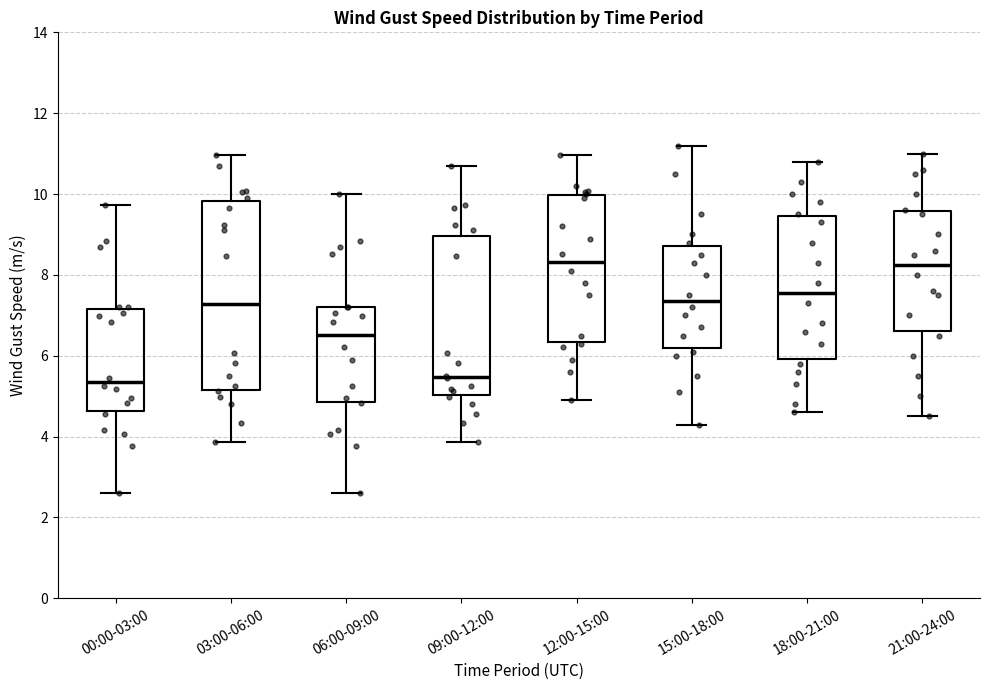

Reading left to right, transcribe this box plot: for each box, give where its median line is, the range the box spans, and where its two whiskers end, as read against the y-axis. The values are not printed on the chart, so give them approximately, as read against the axis.

00:00-03:00: median 5.4, box 4.6 to 7.2, whiskers 2.6 to 9.8
03:00-06:00: median 7.2, box 5.2 to 9.8, whiskers 3.8 to 11.0
06:00-09:00: median 6.6, box 4.8 to 7.2, whiskers 2.6 to 10.0
09:00-12:00: median 5.4, box 5.0 to 9.0, whiskers 3.8 to 10.6
12:00-15:00: median 8.4, box 6.4 to 10.0, whiskers 5.0 to 11.0
15:00-18:00: median 7.4, box 6.2 to 8.8, whiskers 4.4 to 11.2
18:00-21:00: median 7.6, box 6.0 to 9.4, whiskers 4.6 to 10.8
21:00-24:00: median 8.2, box 6.6 to 9.6, whiskers 4.6 to 11.0